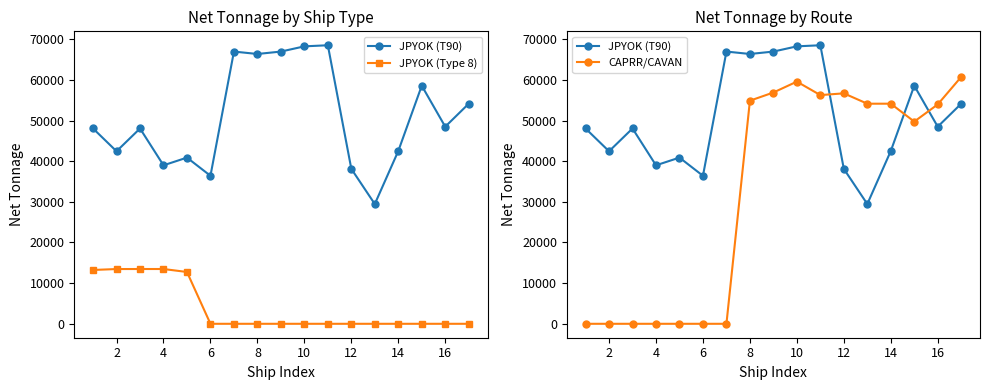

At which label does JPYOK (Type 8) reach its minimum?

6